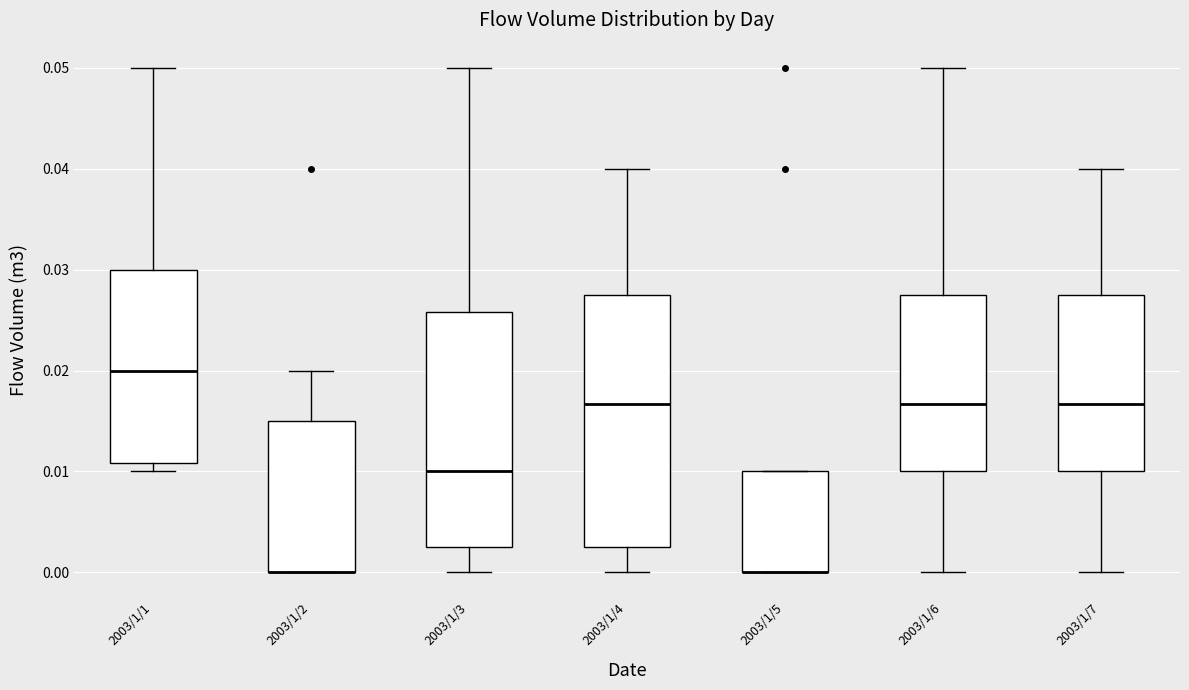

Reading left to right, read every box against the y-axis: the position of its median line, the range the box covers, and the ends of its whiskers. The values are not printed on the chart, so give them approximately, as read against the axis.

2003/1/1: median 0.020, box 0.011 to 0.030, whiskers 0.010 to 0.050
2003/1/2: median 0.000 (drawn on the box's lower edge), box 0.000 to 0.015, whiskers 0.000 to 0.020
2003/1/3: median 0.010, box 0.003 to 0.026, whiskers 0.000 to 0.050
2003/1/4: median 0.017, box 0.003 to 0.028, whiskers 0.000 to 0.040
2003/1/5: median 0.000 (drawn on the box's lower edge), box 0.000 to 0.010, whiskers 0.000 to 0.010
2003/1/6: median 0.017, box 0.010 to 0.028, whiskers 0.000 to 0.050
2003/1/7: median 0.017, box 0.010 to 0.028, whiskers 0.000 to 0.040